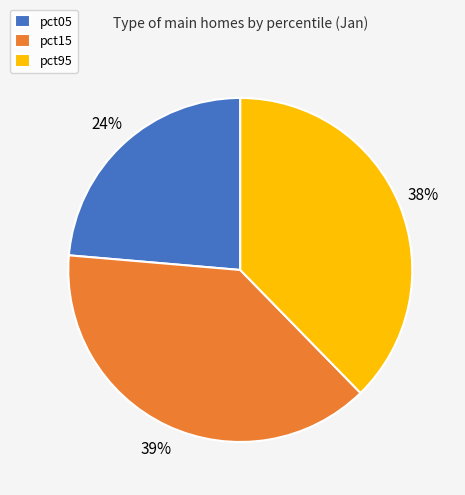

What is the smallest slice in the pie chart?

pct05